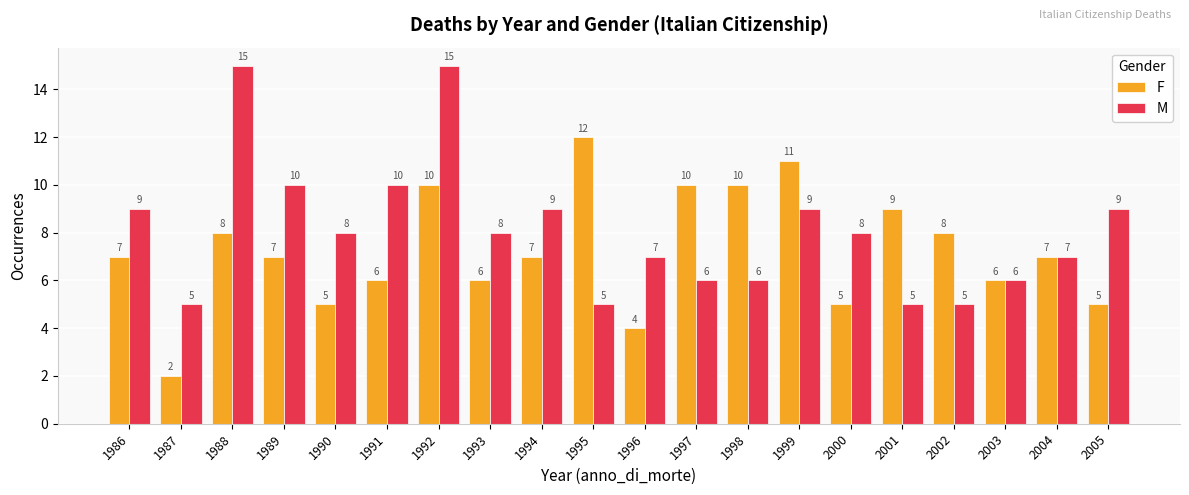

What are all the series names shown in the legend?

F, M